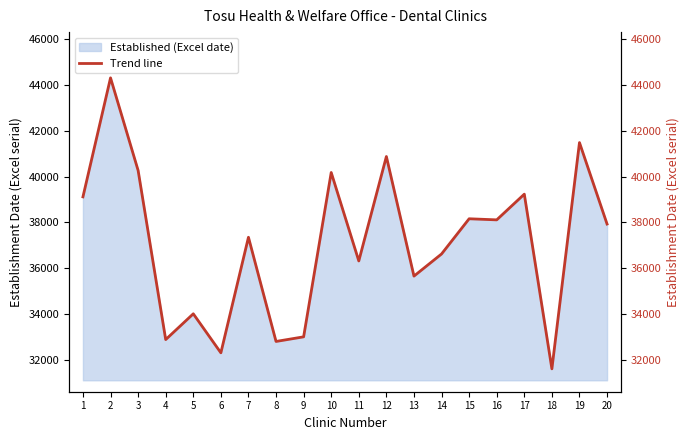

Does the chart display data point markers on the line(s)?

No